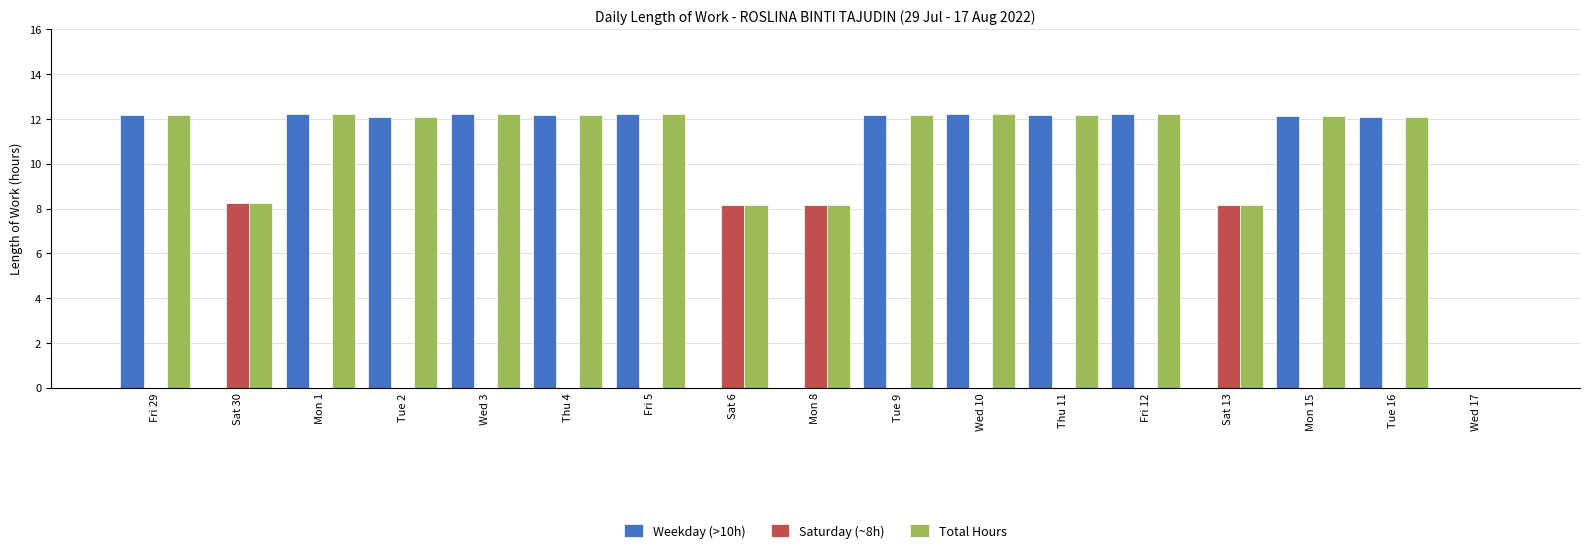

The Weekday (>10h) series shows -4.2 at Sat 6. True or false?

False